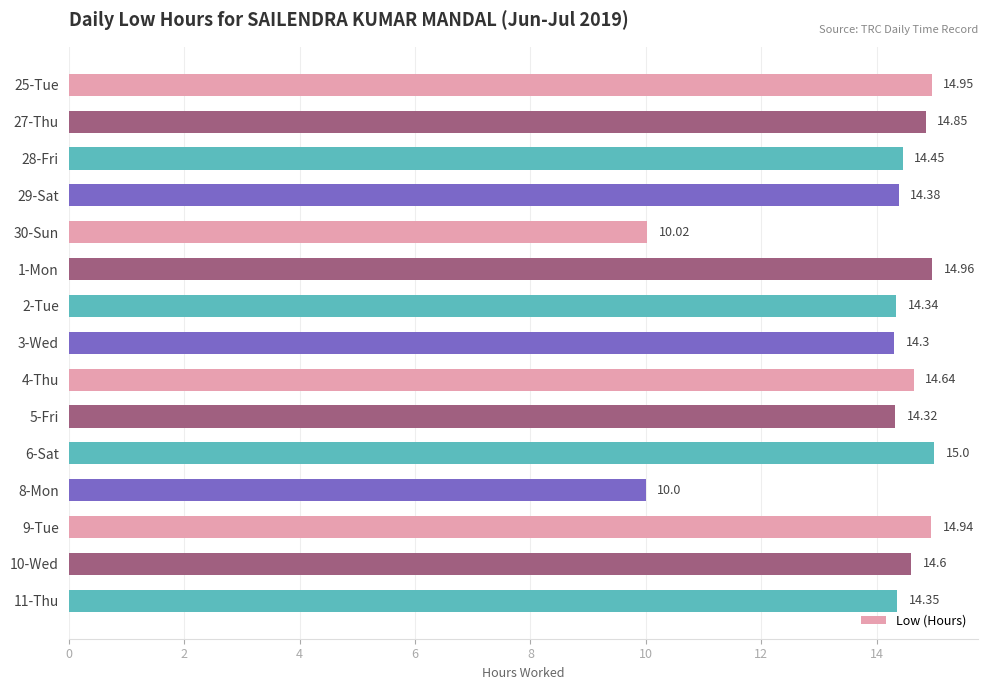

List the labels in order of value, smallest first.

8-Mon, 30-Sun, 3-Wed, 5-Fri, 2-Tue, 11-Thu, 29-Sat, 28-Fri, 10-Wed, 4-Thu, 27-Thu, 9-Tue, 25-Tue, 1-Mon, 6-Sat